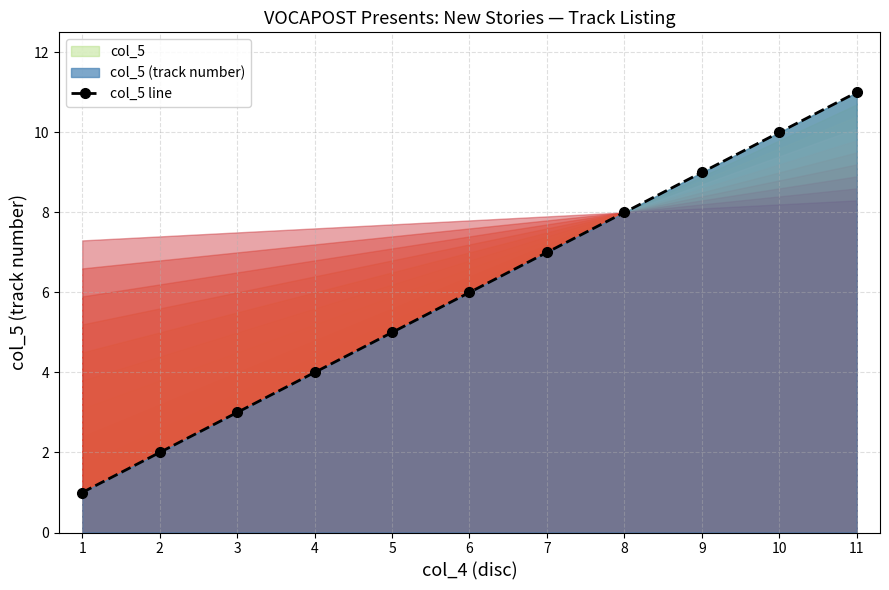

Between 9 and 8, which is larger?

9